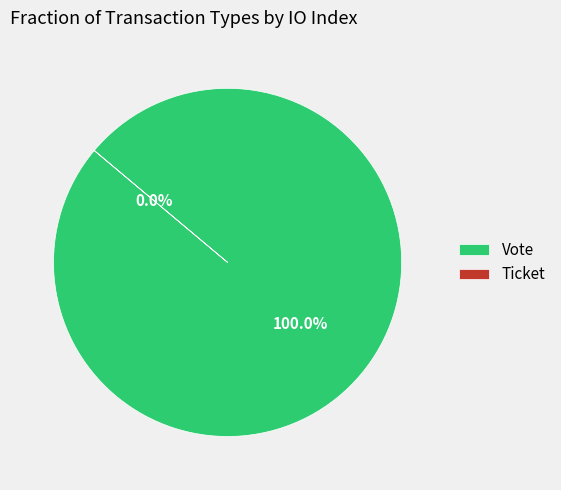

Is there any slice that represents more than half of the pie?

Yes